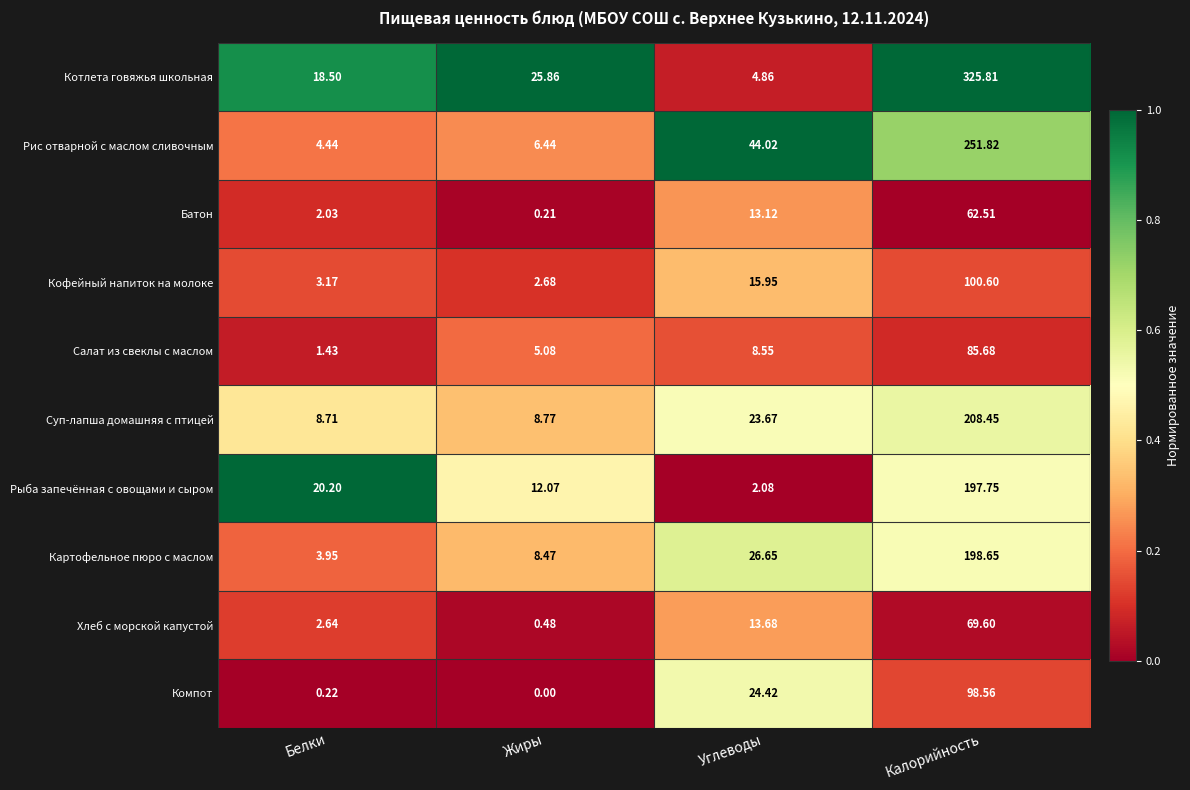

Which label corresponds to the smallest value in the chart?

Жиры